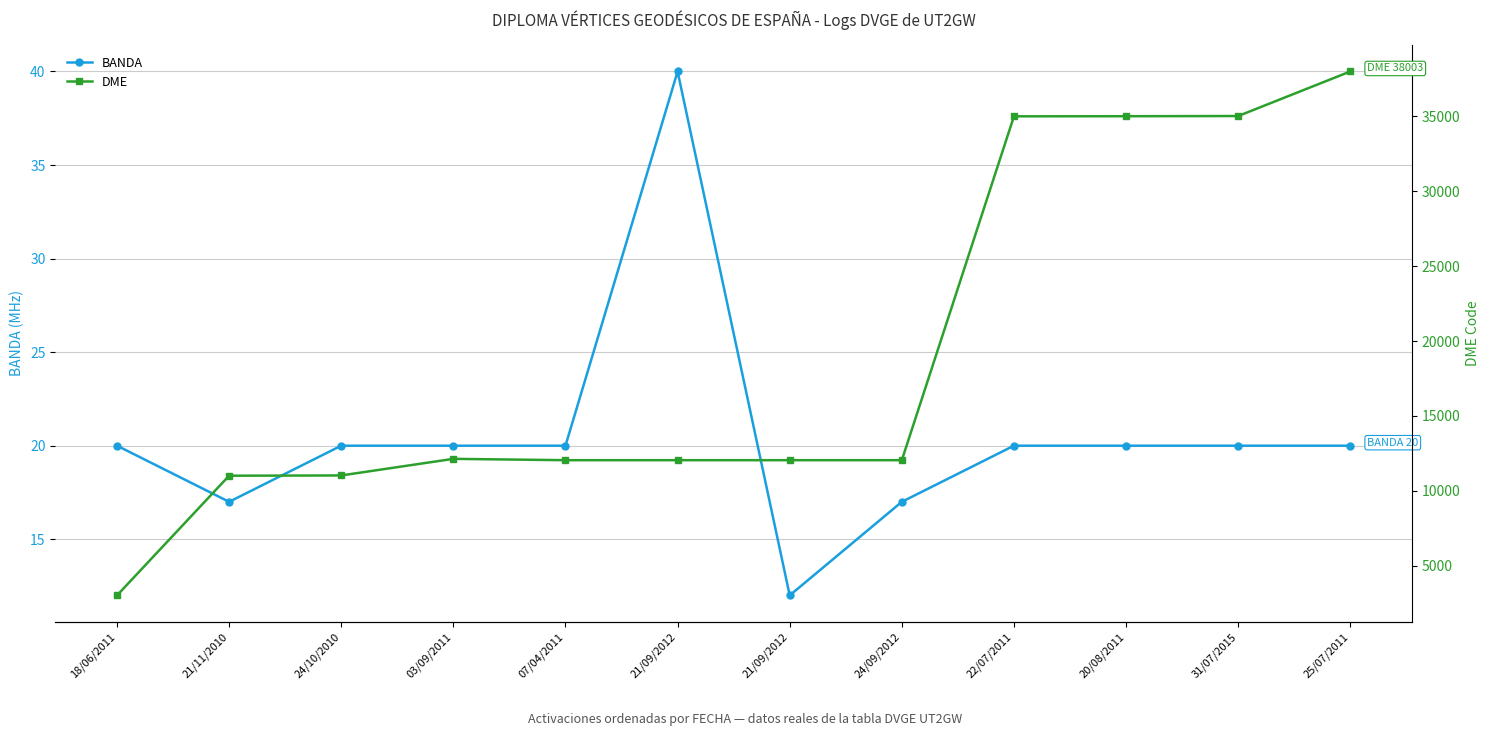

Reading left to right, transcribe all the data shown in this chart.

BANDA: 18/06/2011=20	21/11/2010=17	24/10/2010=20	03/09/2011=20	07/04/2011=20	21/09/2012=40	21/09/2012=12	24/09/2012=17	22/07/2011=20	20/08/2011=20	31/07/2015=20	25/07/2011=20
DME: 18/06/2011=3011	21/11/2010=11004	24/10/2010=11021	03/09/2011=12130	07/04/2011=12040	21/09/2012=12040	21/09/2012=12040	24/09/2012=12040	22/07/2011=35007	20/08/2011=35014	31/07/2015=35027	25/07/2011=38003